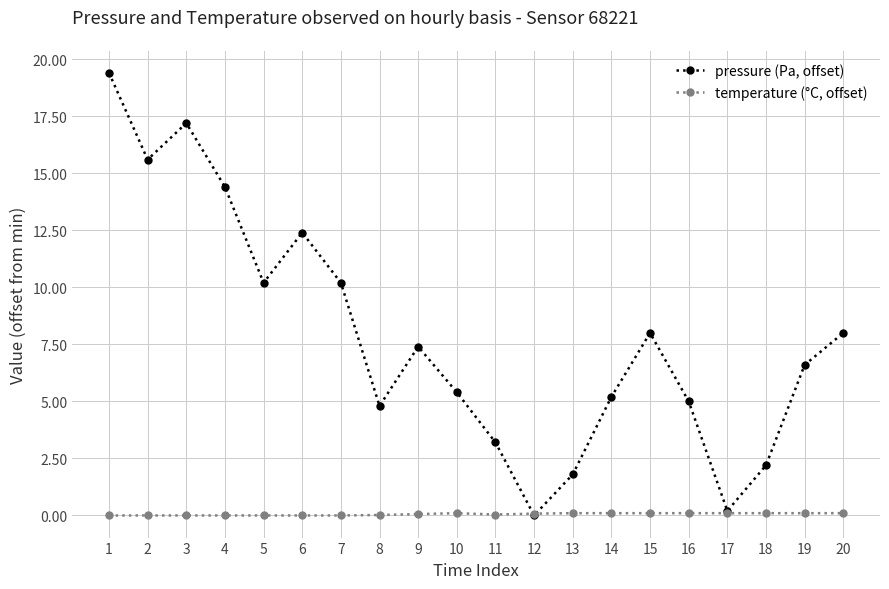

Does the chart display data point markers on the line(s)?

Yes